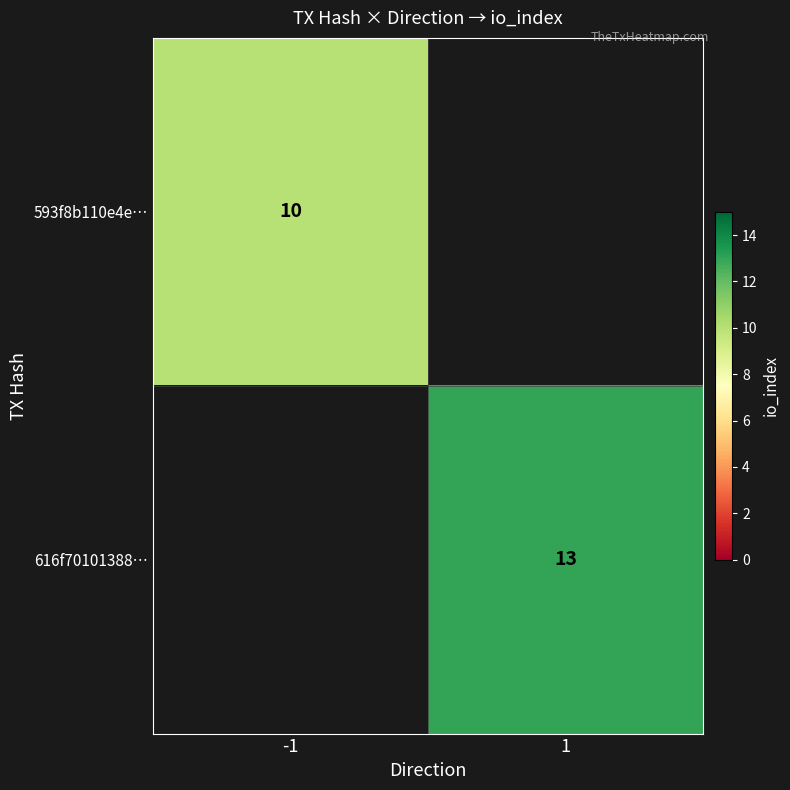

The value of 593f8b110e4e… at -1 is 6. True or false?

False